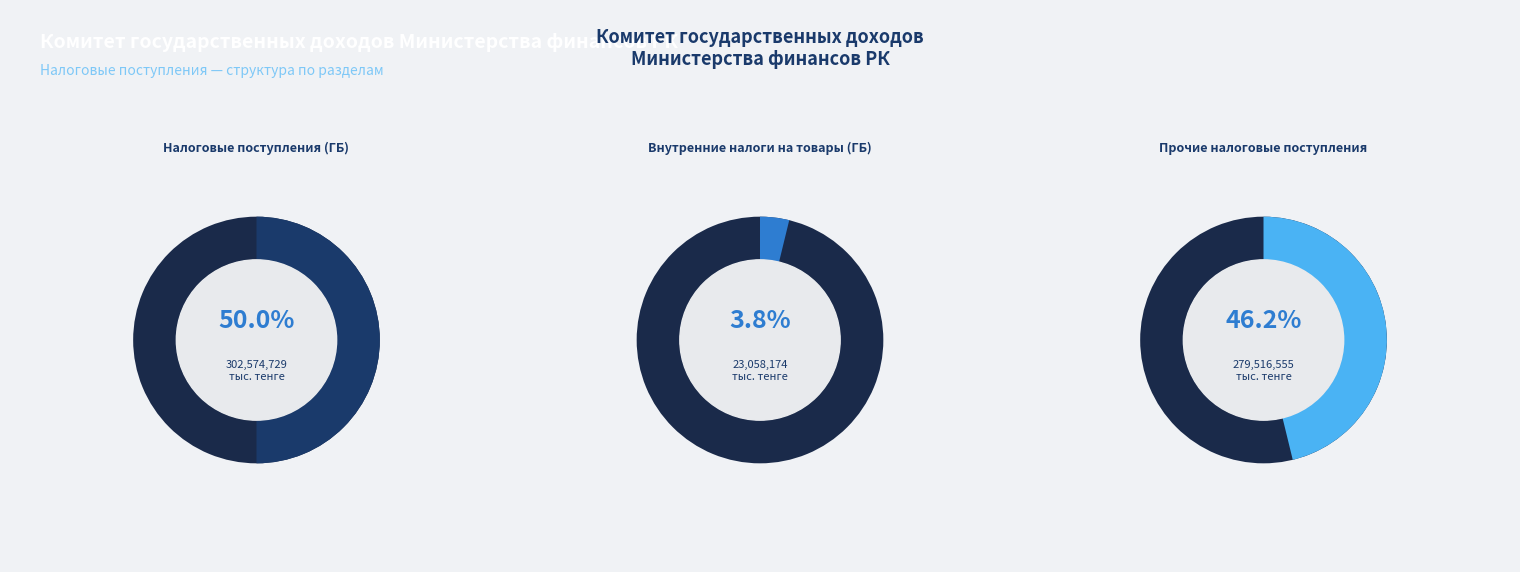

What percentage is the Прочие налоговые поступления slice, to the nearest percent?

46%